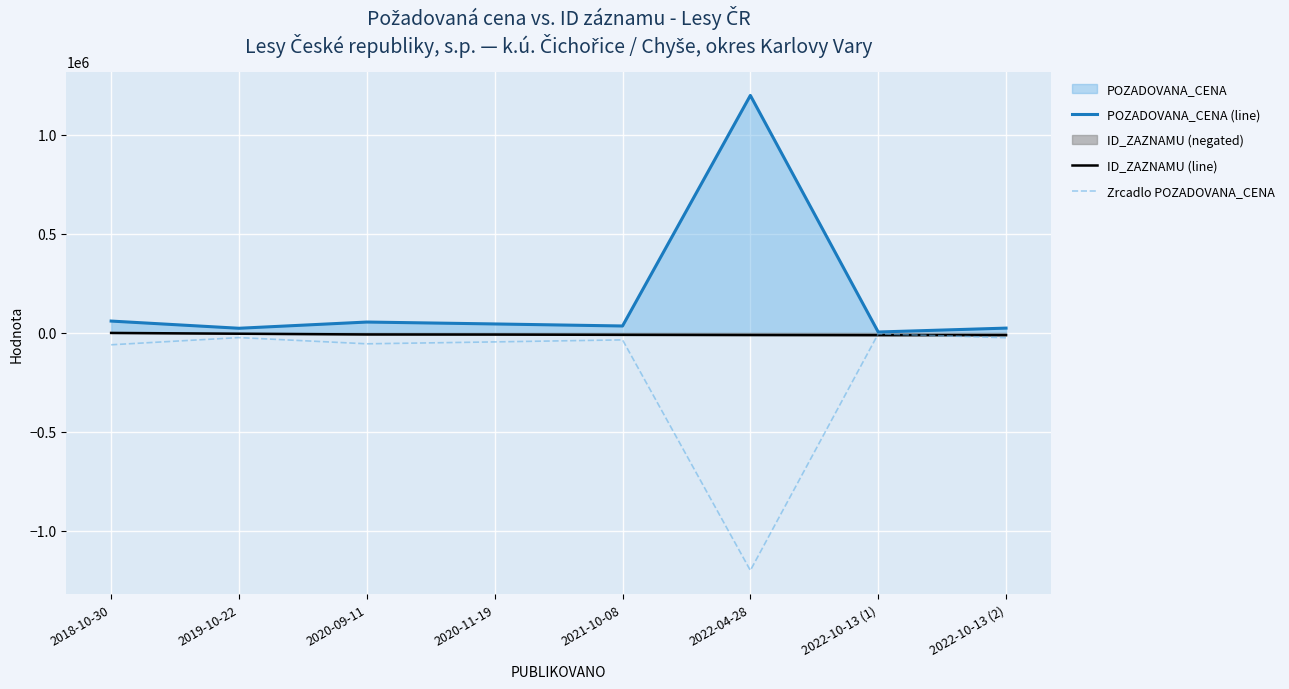

How many values in the ID_ZAZNAMU (line) series exceed -8313?

3